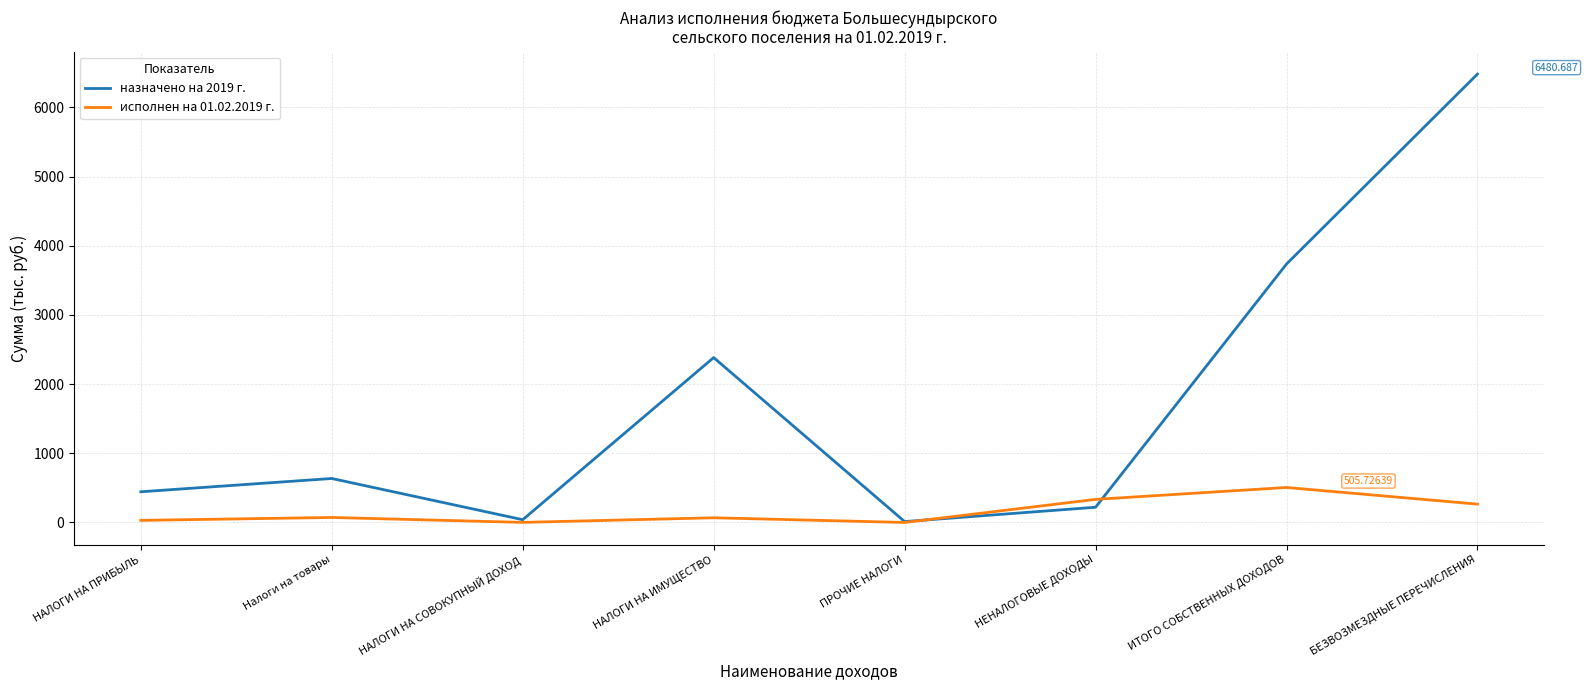

What position from the left is НАЛОГИ НА ИМУЩЕСТВО?

4